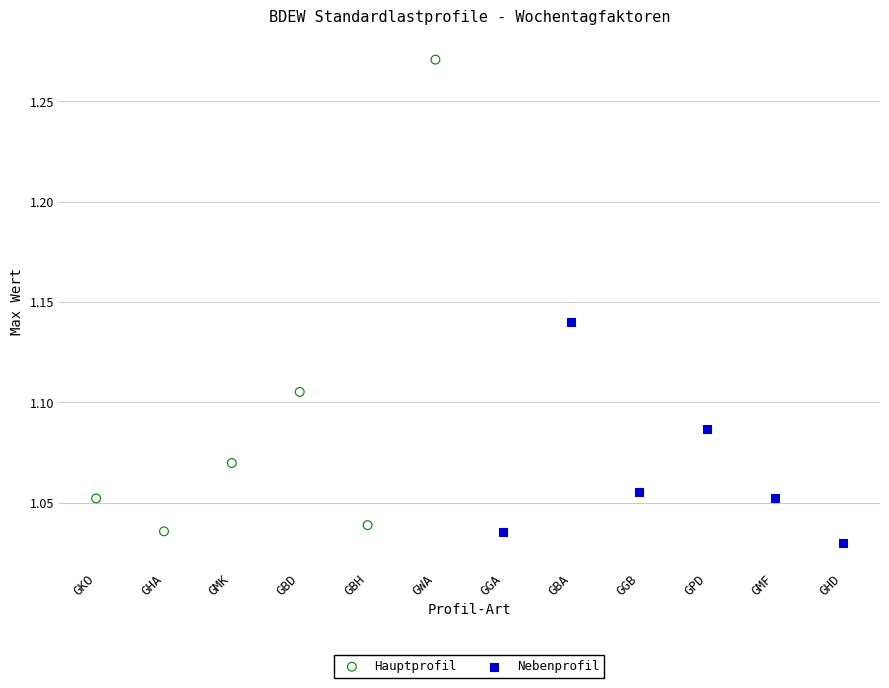

Which series has the widest spread of Y values?

Hauptprofil